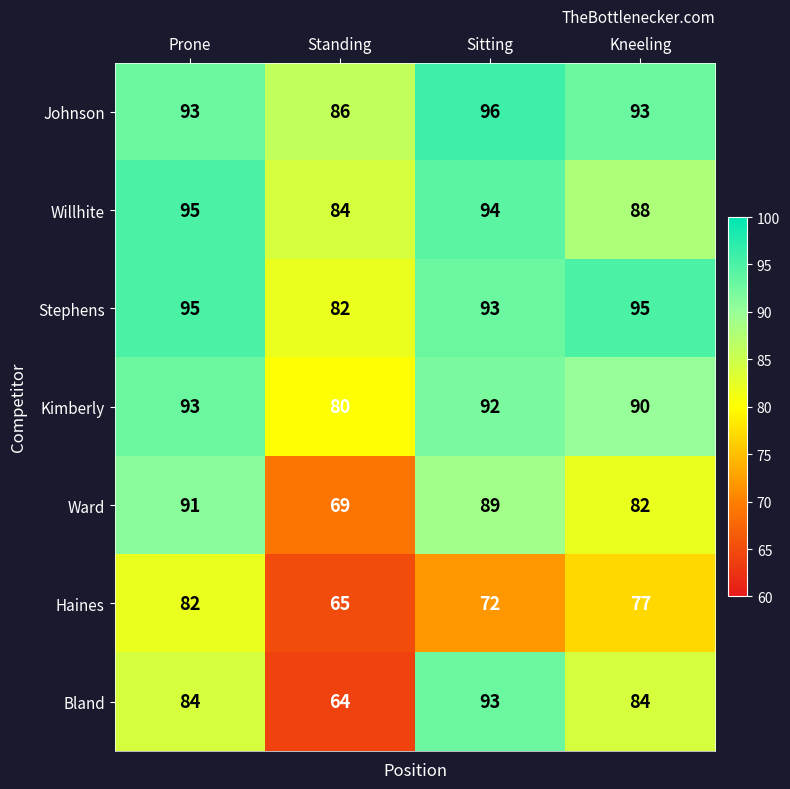

What is the sum of the Johnson values at Prone and Standing?

179